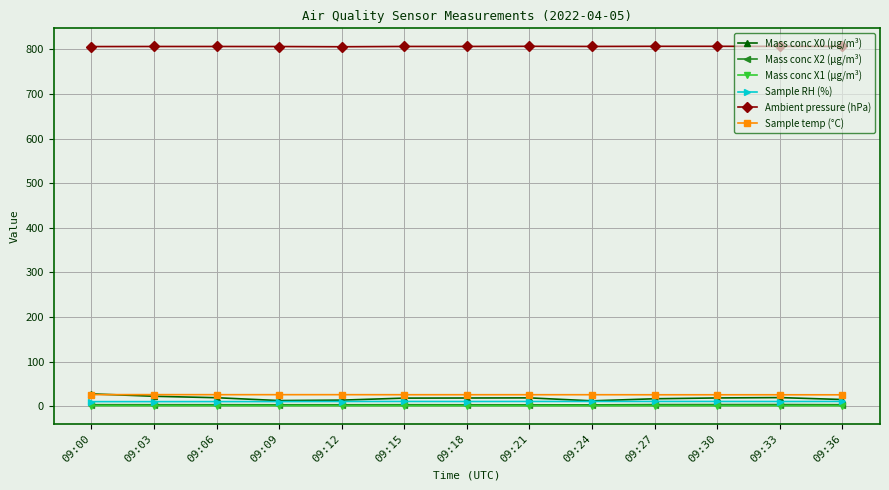

Which series has the largest total across all categories?

Ambient pressure (hPa)